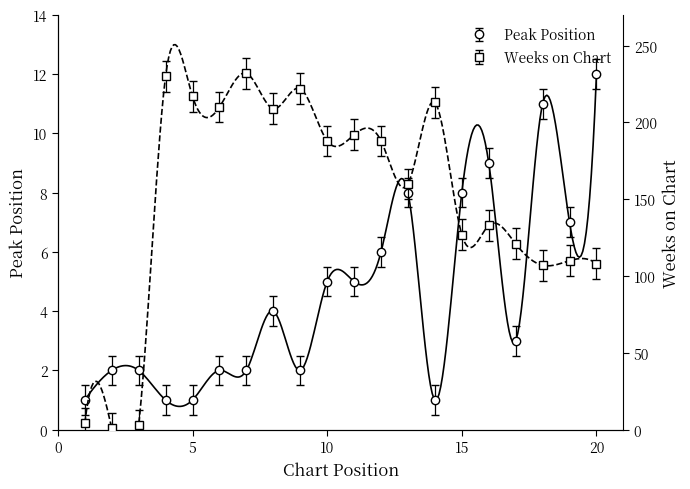

What are all the series names shown in the legend?

Peak Position, Weeks on Chart